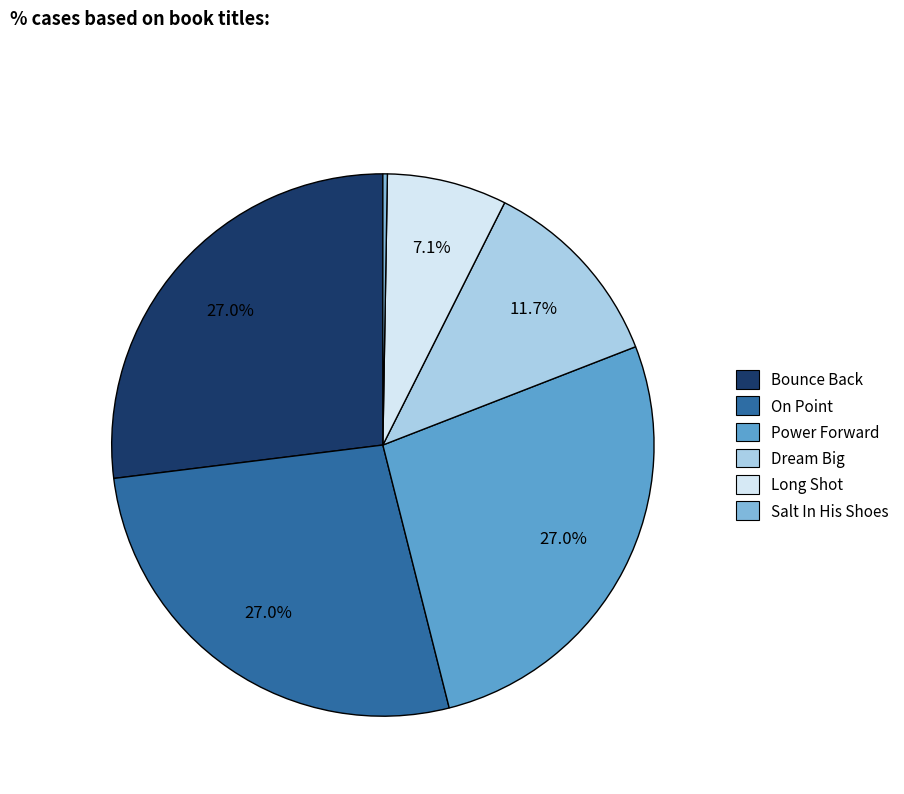

True or false: Dream Big accounts for 1% of the total.

False